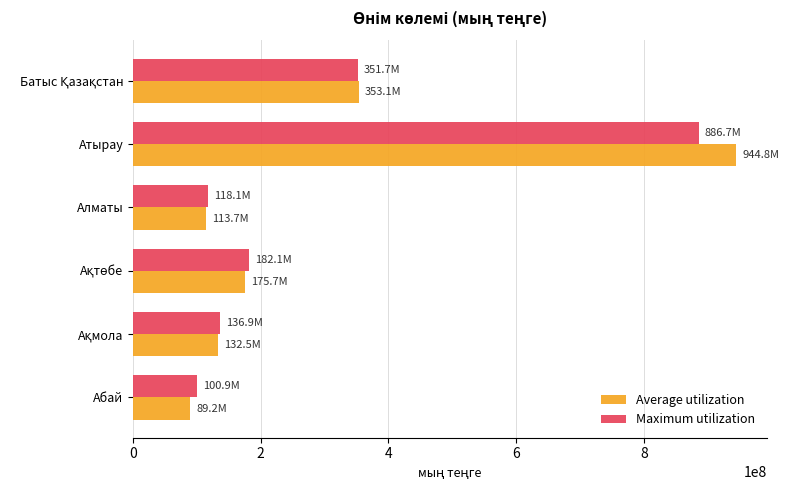

Rank the series by their maximum value, from highest to lowest.

Average utilization, Maximum utilization